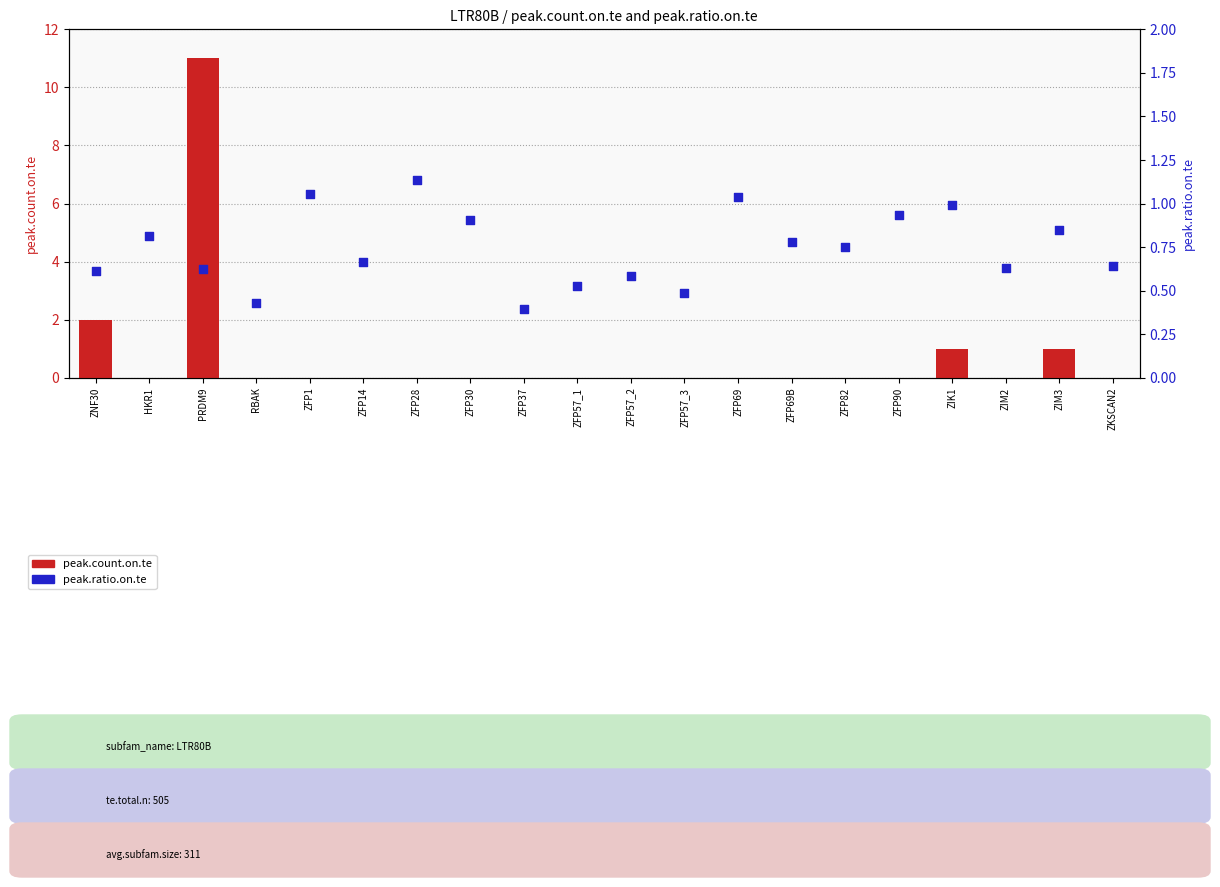

Which series contains the highest Y value?

peak.count.on.te